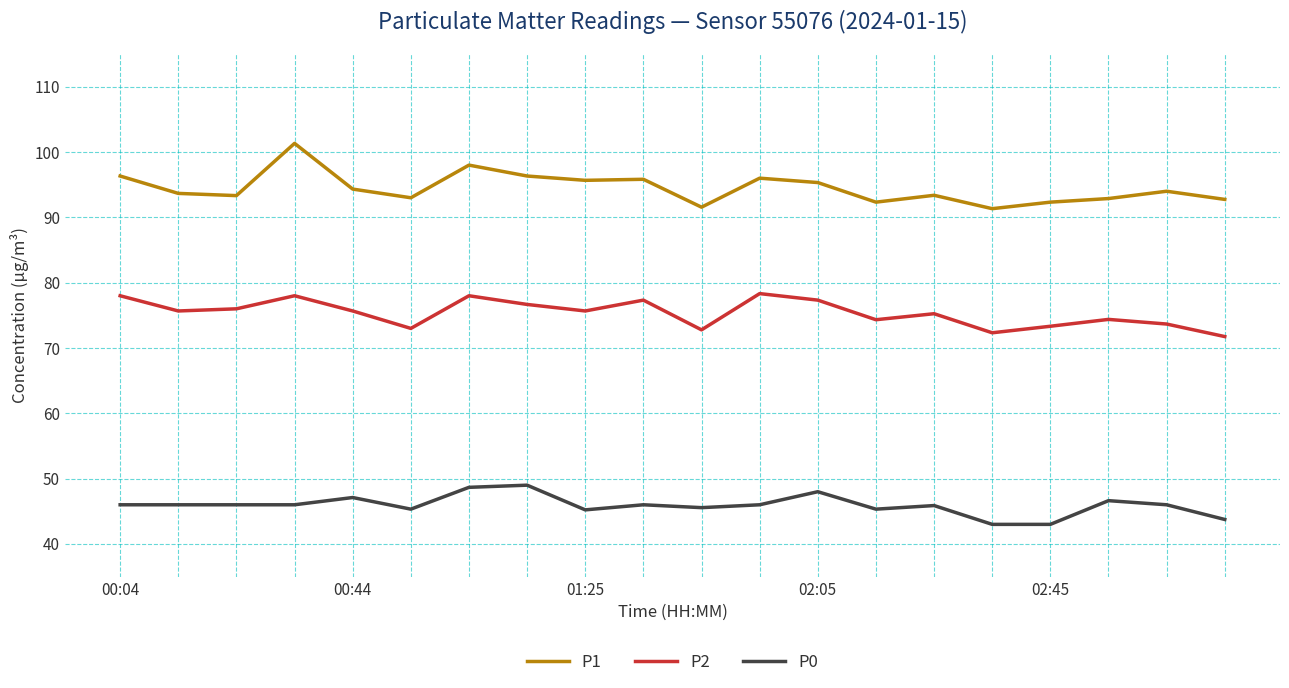

How many lines are shown in the chart?

3